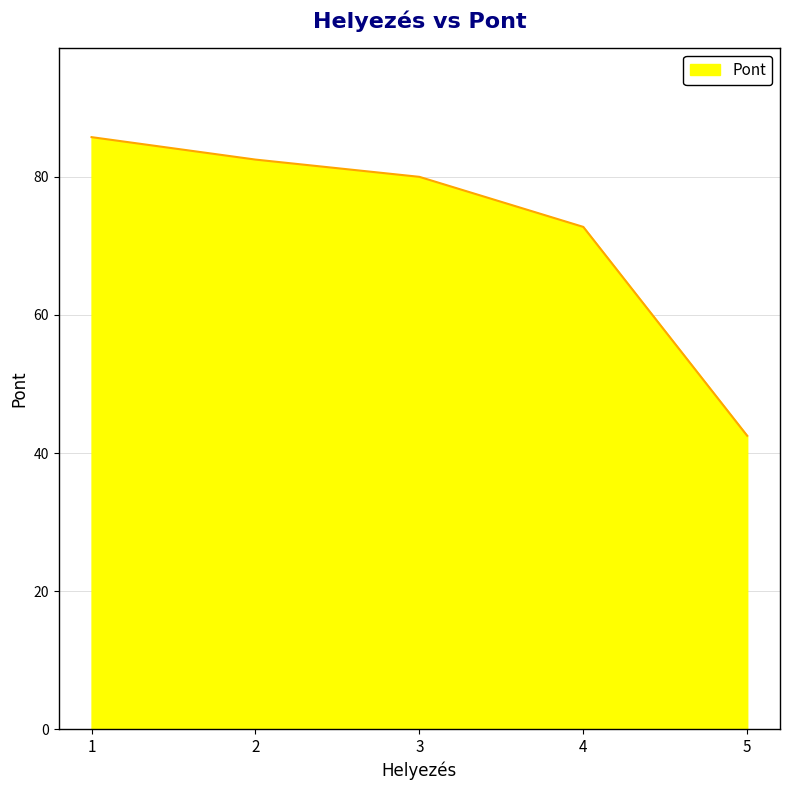

What is the average value?

72.7